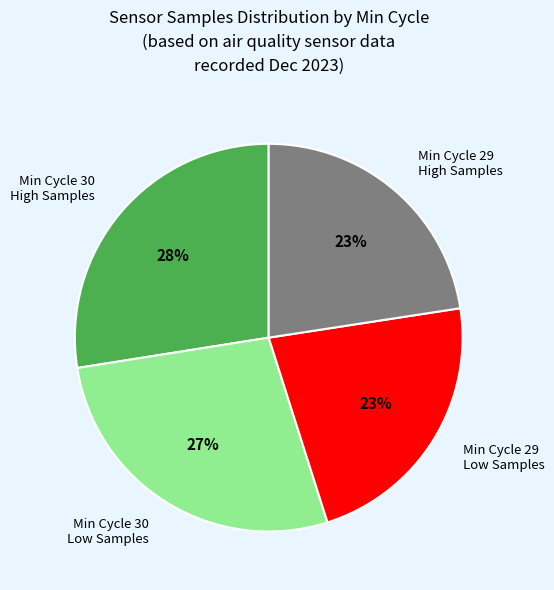

Approximately how many times larger is the value at Min Cycle 30 High Samples compared to Min Cycle 29 Low Samples?

1.2